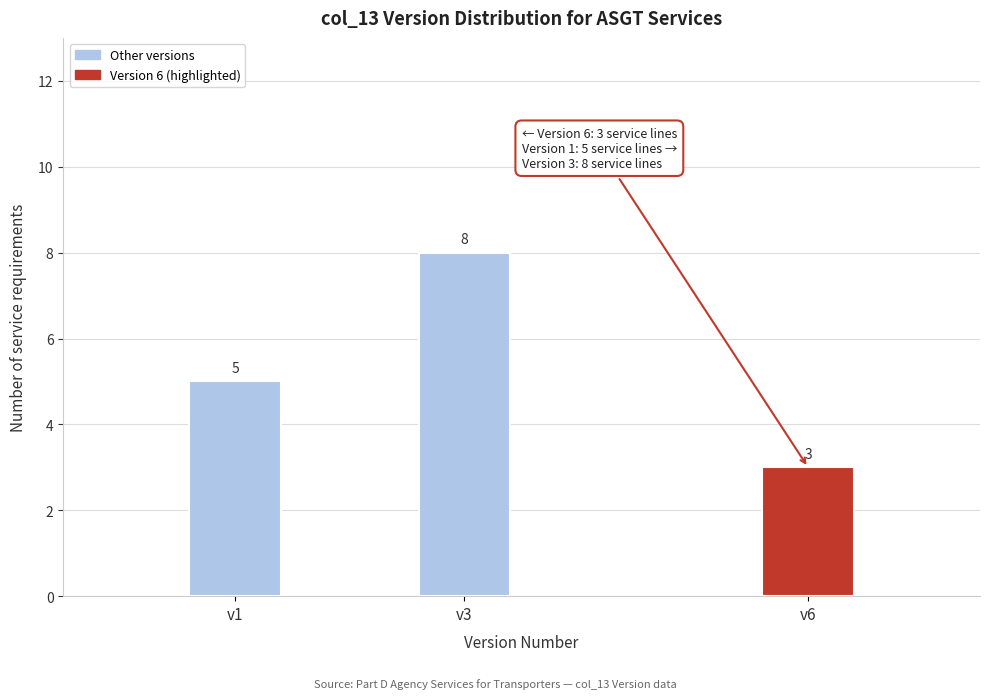

Reading left to right, extract all data points from this chart.

5	8	3